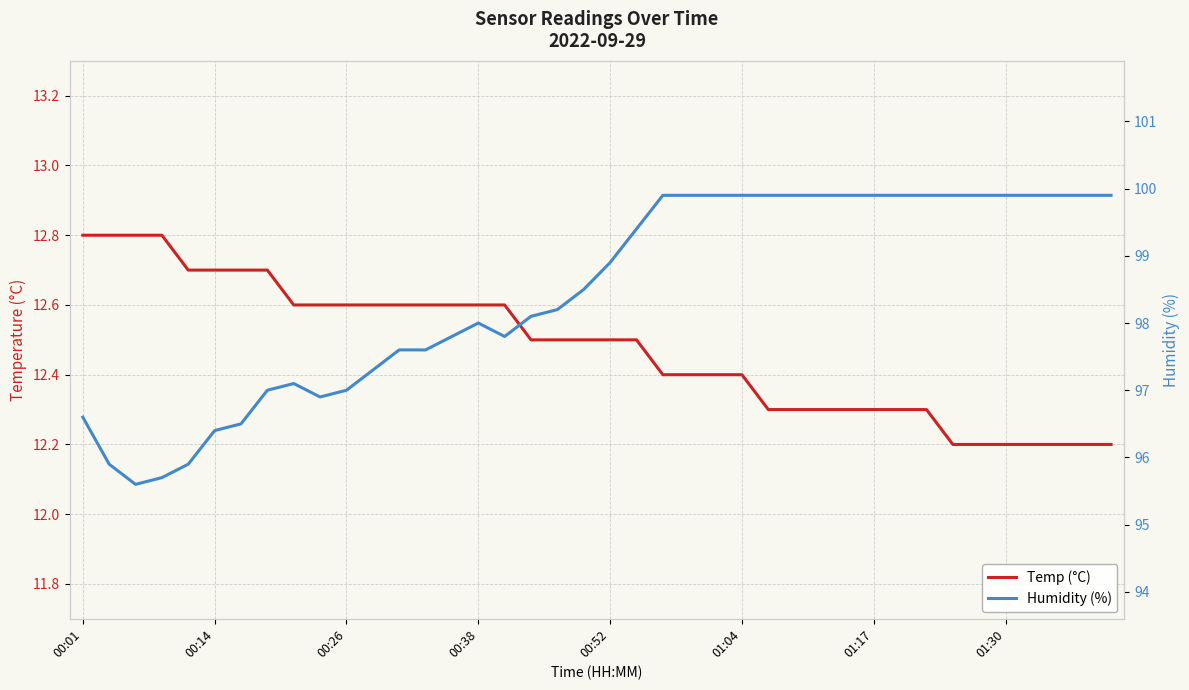

What is the spread (max minus min) of values at 17?

85.6